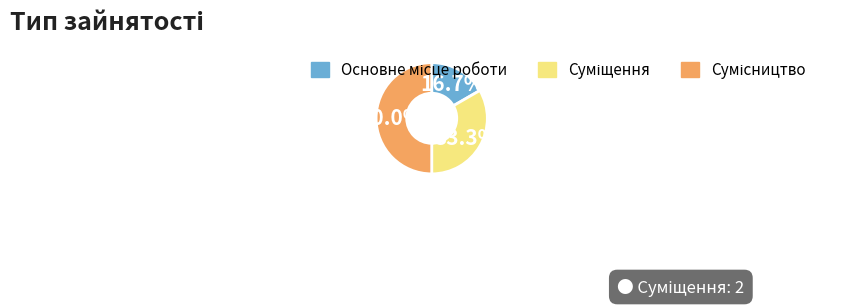

Which slice is the largest?

Сумісництво